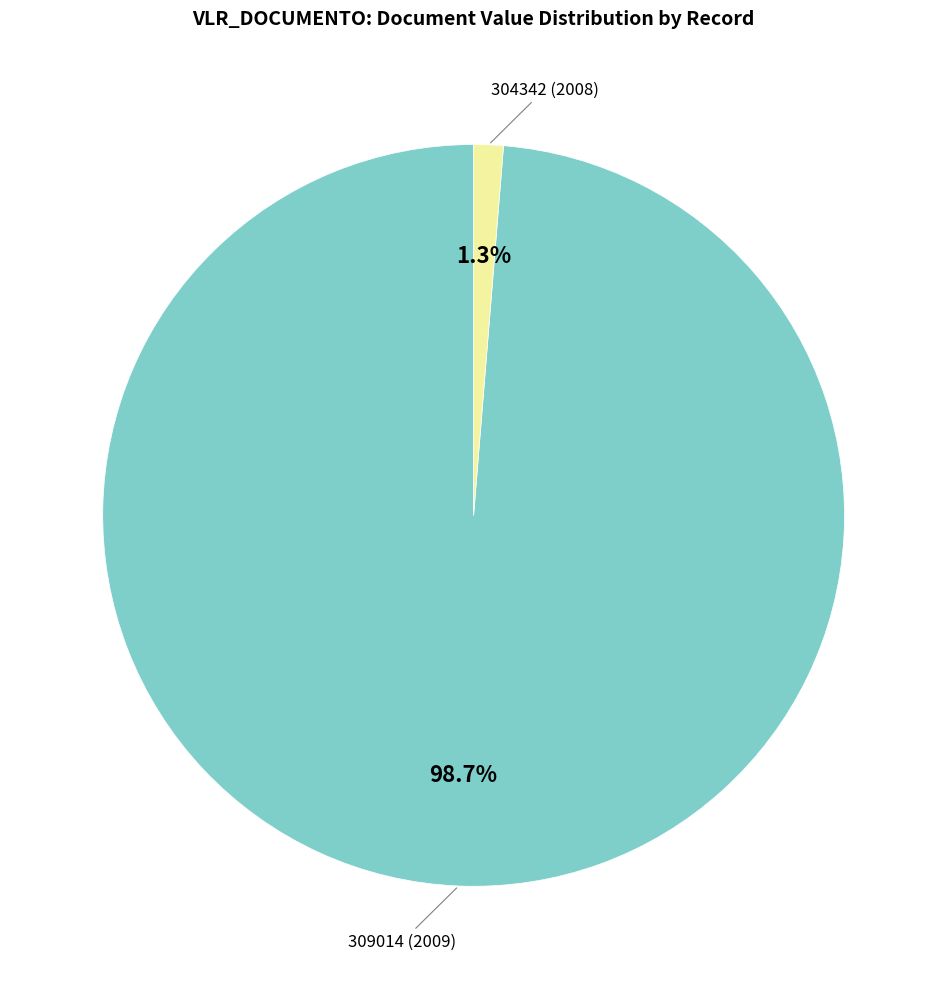

Does any single category account for the majority?

Yes